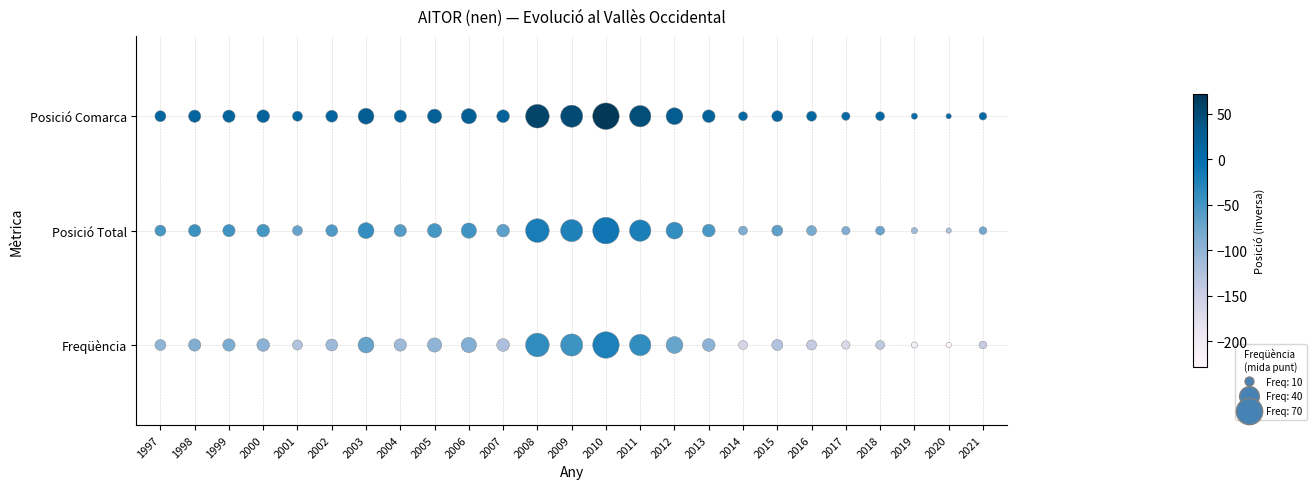

The Posició Comarca series shows 4 at 2001. True or false?

False